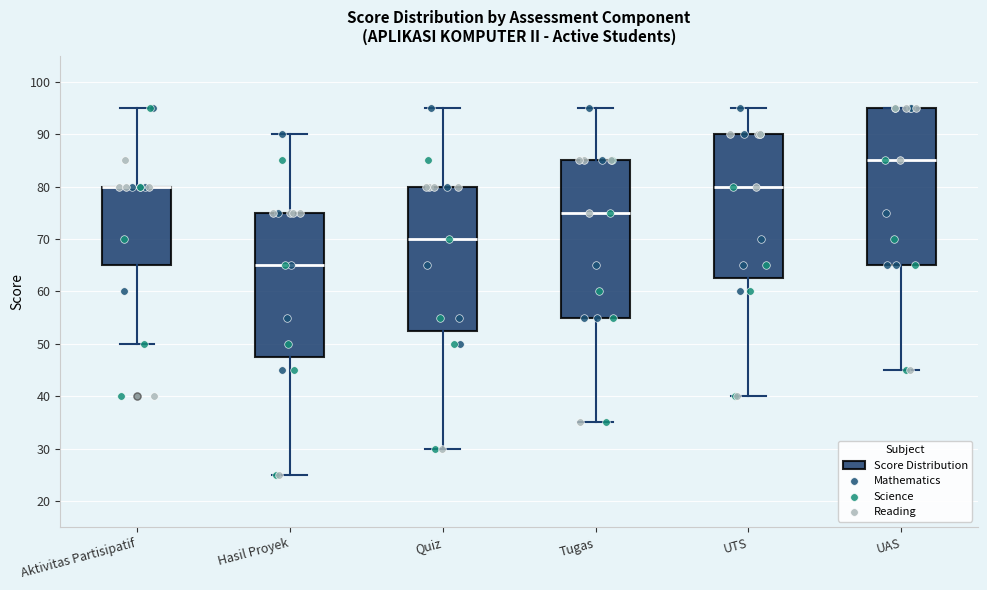

Reading left to right, read every box against the y-axis: the position of its median line, the range the box covers, and the ends of its whiskers. The values are not printed on the chart, so give them approximately, as read against the axis.

Aktivitas Partisipatif: median 80 (drawn on the box's upper edge), box 65 to 80, whiskers 50 to 95
Hasil Proyek: median 65, box 48 to 75, whiskers 25 to 90
Quiz: median 70, box 53 to 80, whiskers 30 to 95
Tugas: median 75, box 55 to 85, whiskers 35 to 95
UTS: median 80, box 63 to 90, whiskers 40 to 95
UAS: median 85, box 65 to 95, whiskers 45 to 95